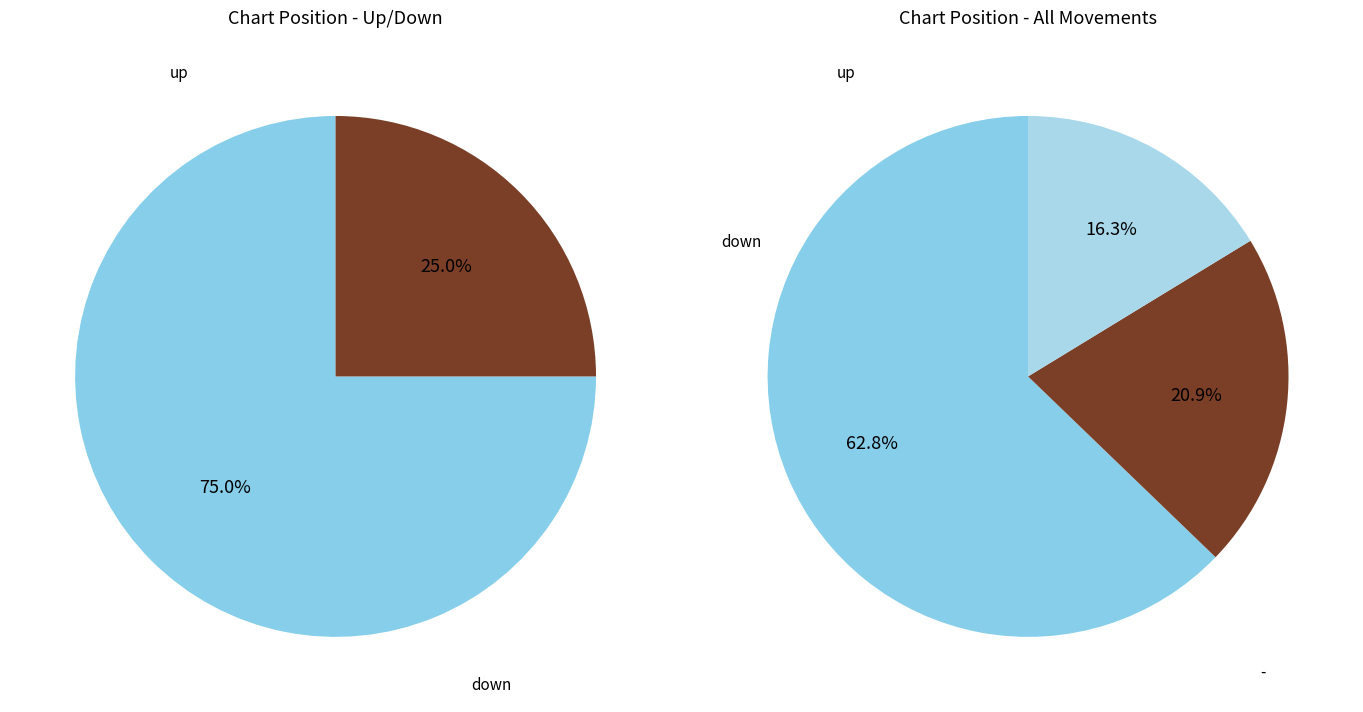

To the nearest percent, what portion does up represent?

63%